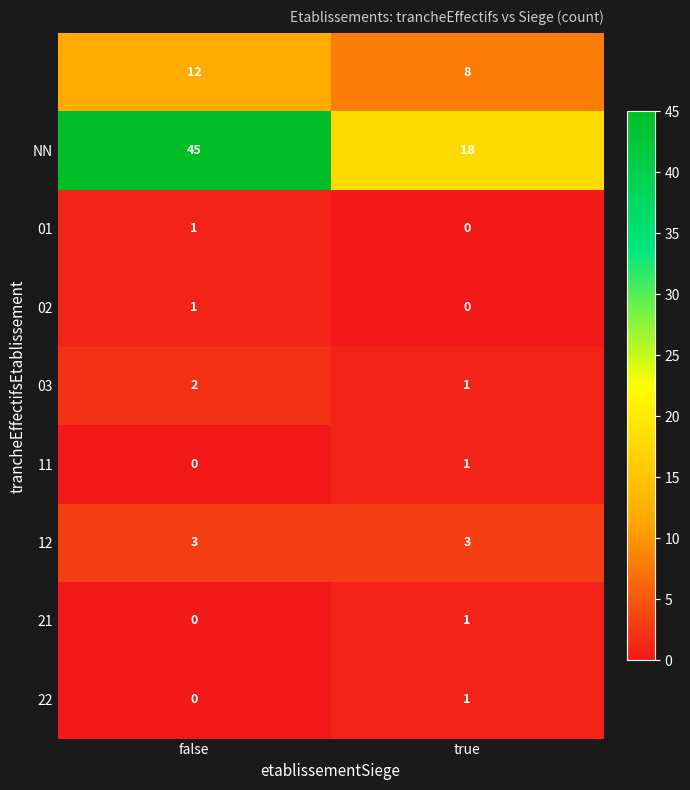

What is the spread (max minus min) of values at false?

45